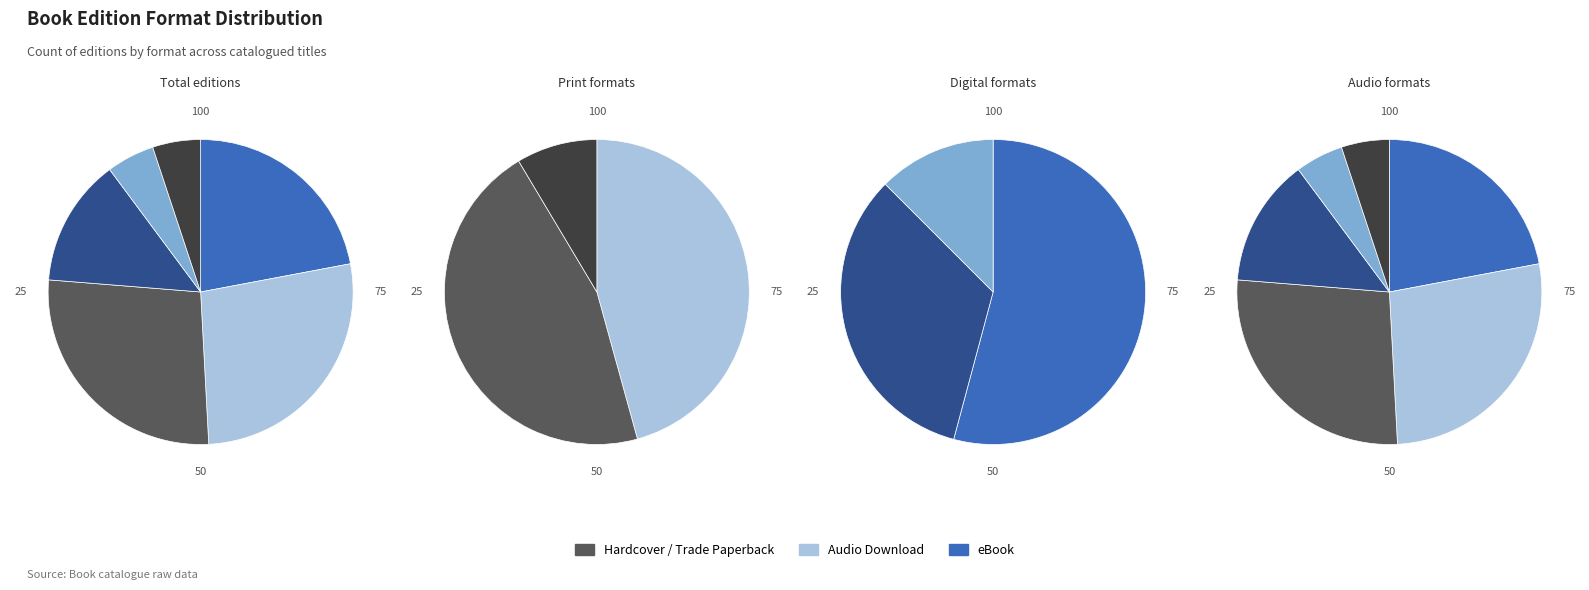

What portion of the pie excludes Other?

94.9%